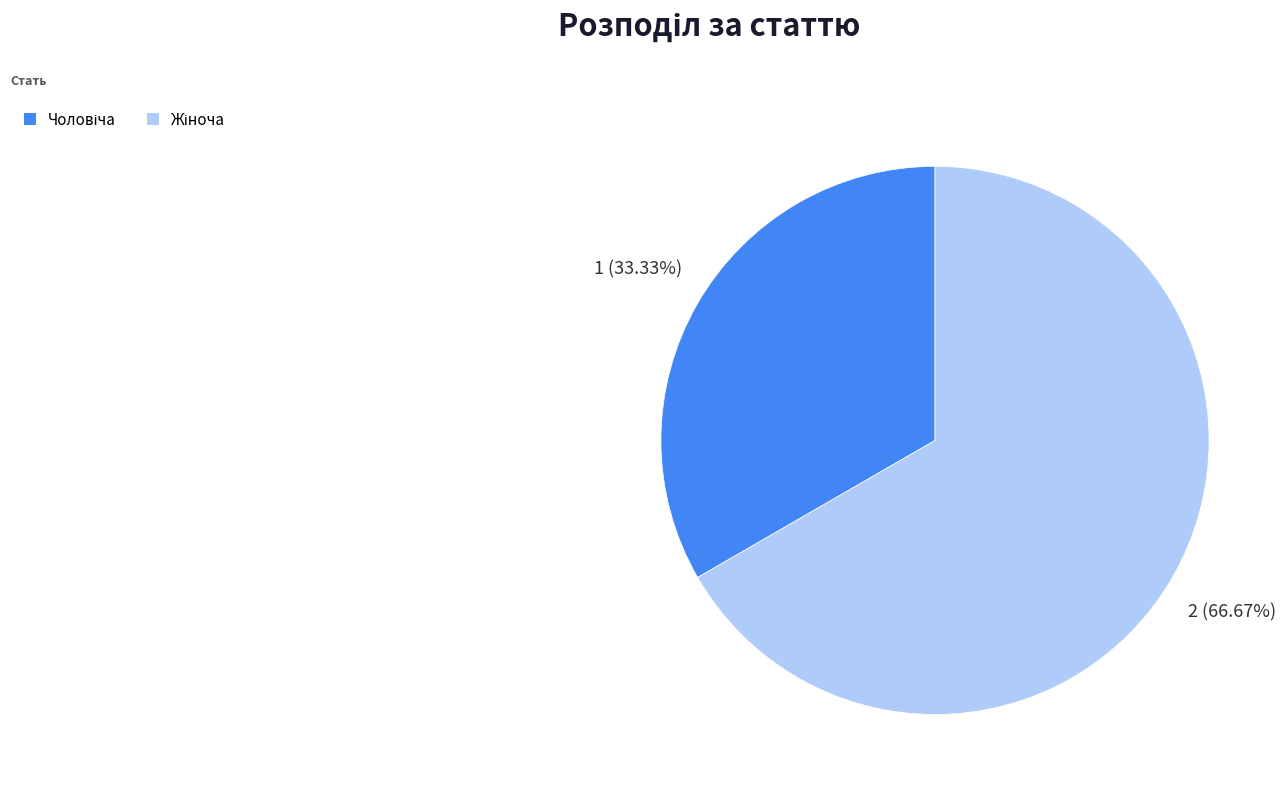

Does any single category account for the majority?

Yes